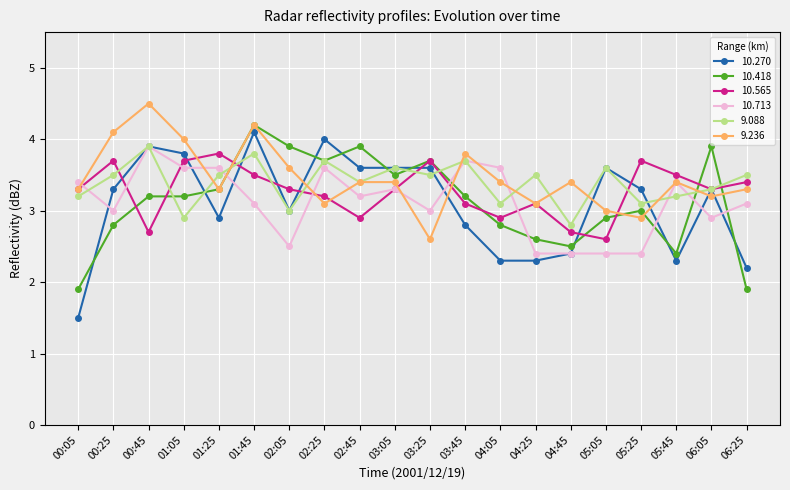

At which category does the chart reach its peak across all series?

00:45